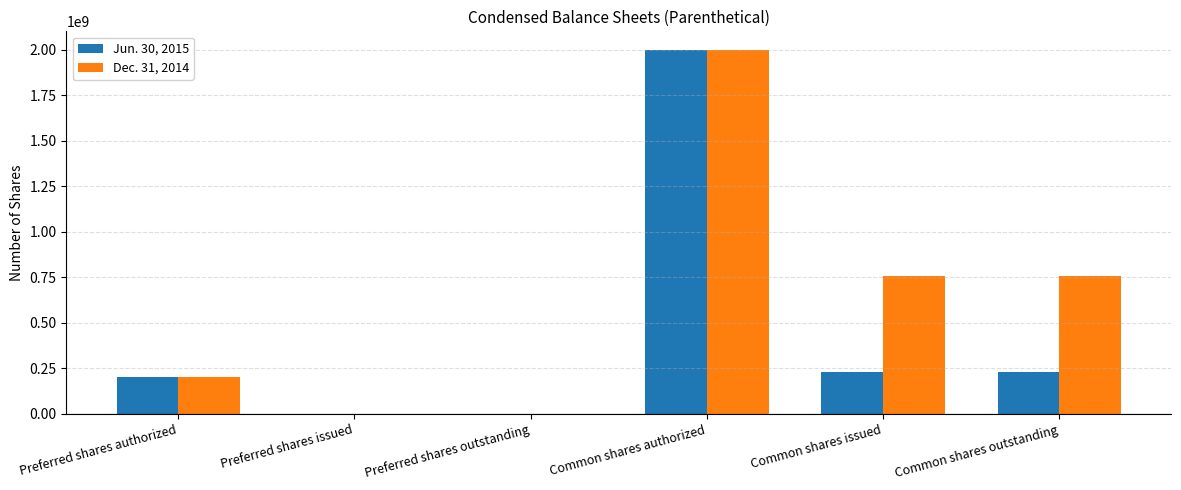

Which series has the largest total across all categories?

Dec. 31, 2014